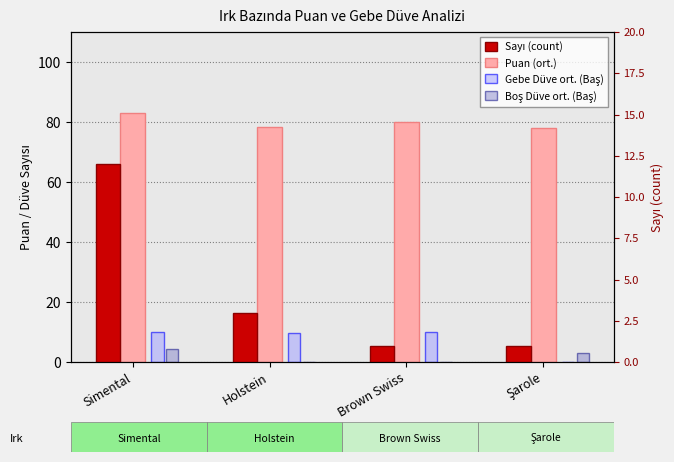

Reading left to right, extract all data points from this chart.

Puan (ort.): 82.9	78.3	80.0	78.0
Gebe Düve ort. (Baş): 10.1	9.7	10.0	0.0
Boş Düve ort. (Baş): 4.2	0.0	0.0	3.0
Sayı (count): 12.0	3.0	1.0	1.0